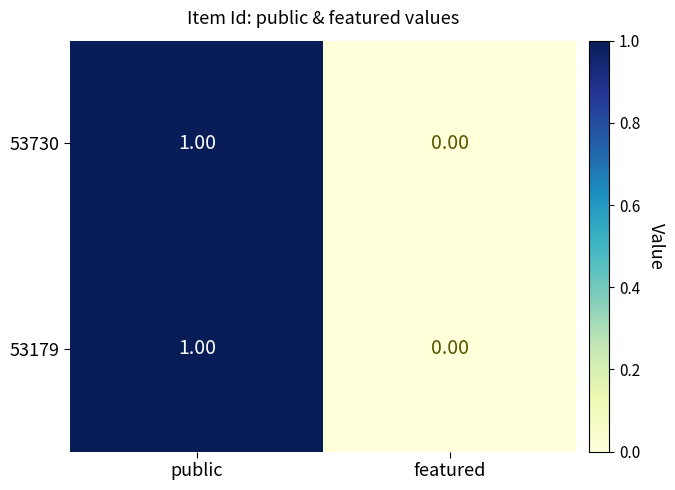

At which label is 53730 closest to 0?

featured